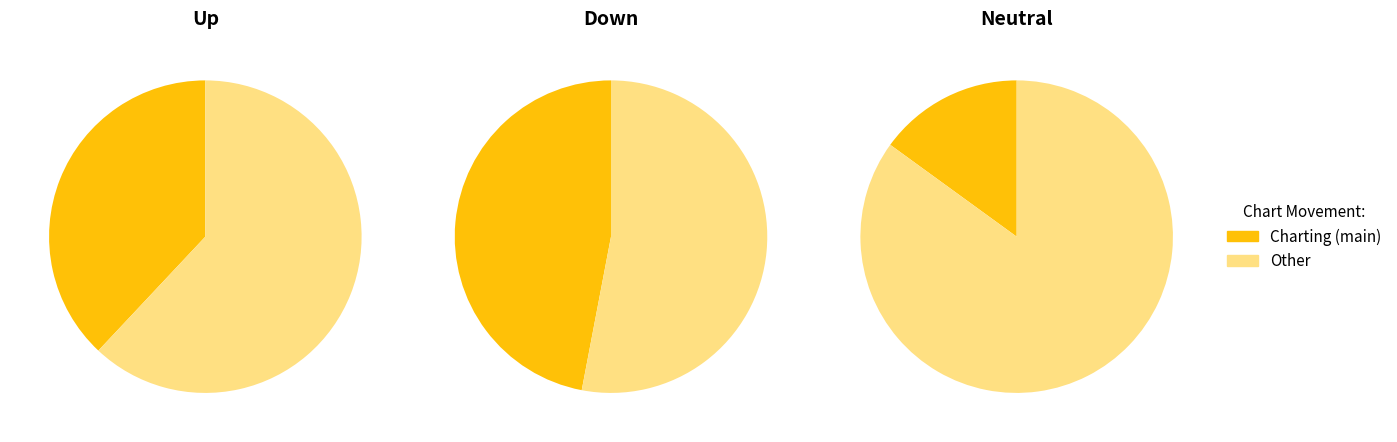

Is up the majority of the pie?

No